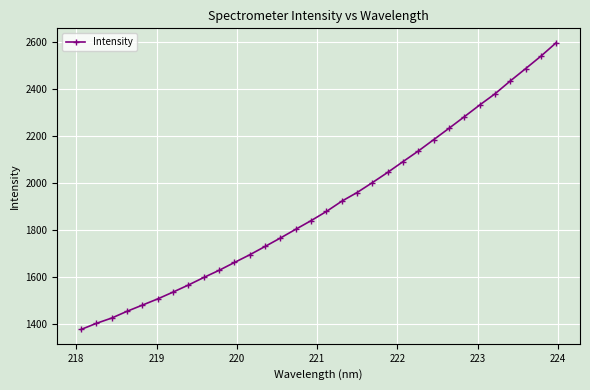

True or false: the data has more than 2 interior local peaks.

False